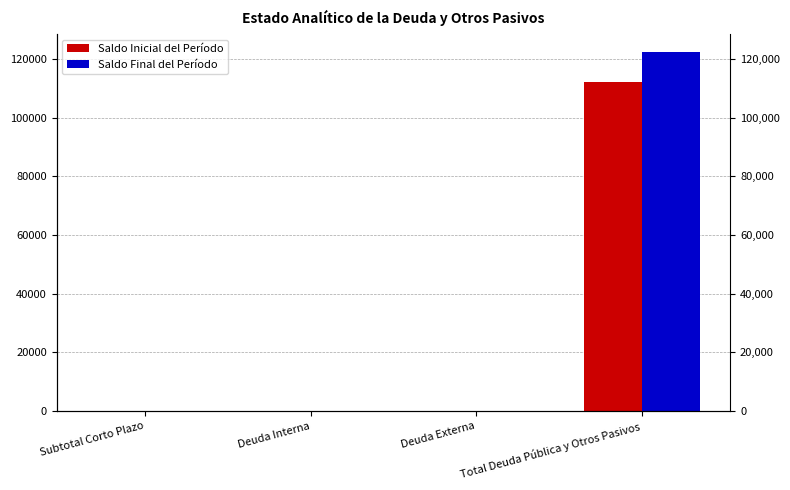

Between Deuda Externa and Total Deuda Pública y Otros Pasivos, which series saw the biggest shift?

Saldo Final del Período